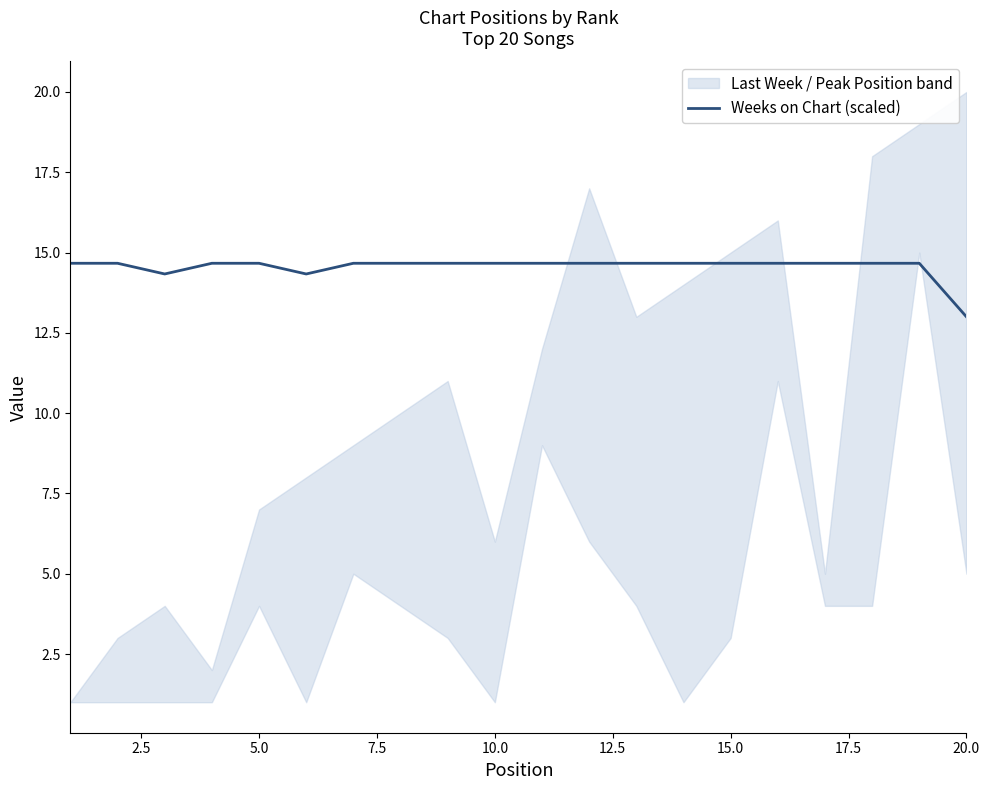

How many interior local valleys (lower than both neighbors) does the data have?

2